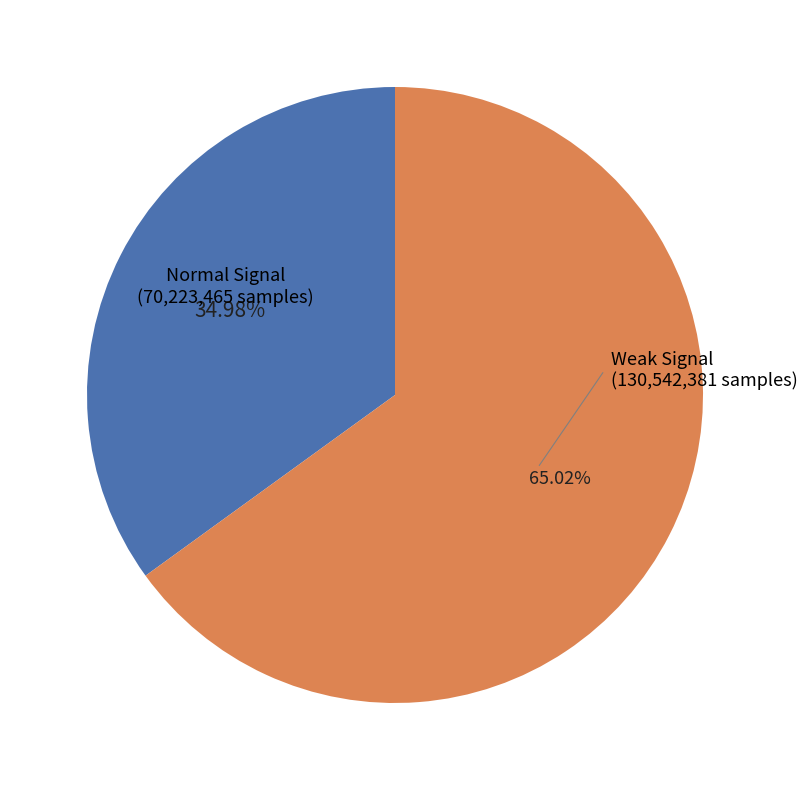

Is there a majority slice in this chart?

Yes